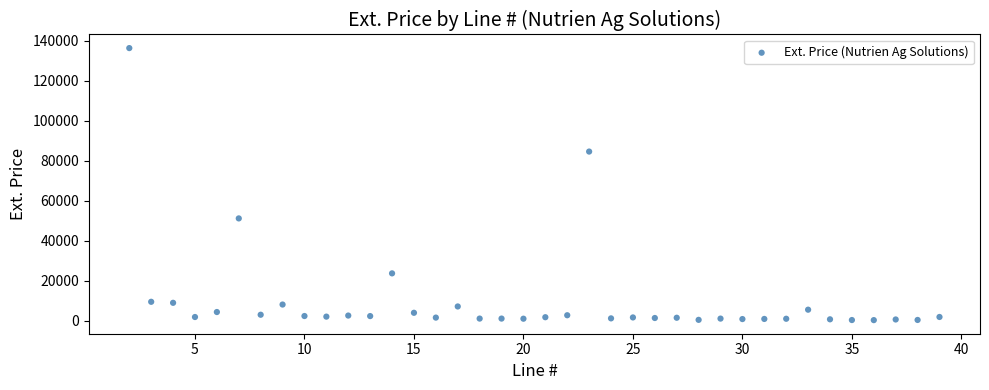

What is the range of Y values (max minus min)?

136150.0